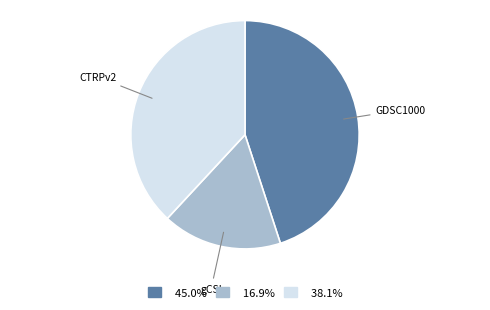

Which category has the smallest portion of the pie?

gCSI